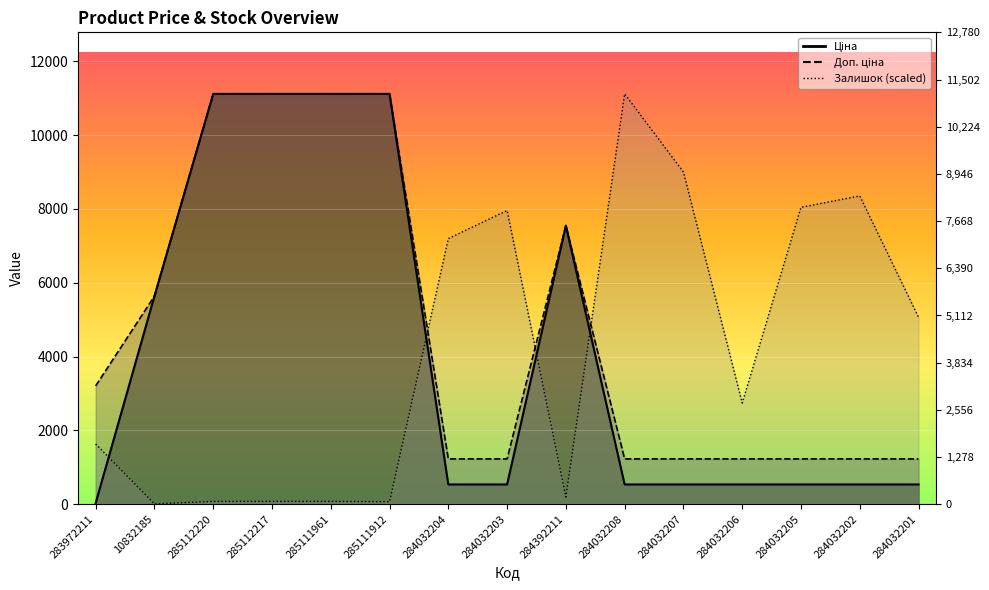

In Залишок, how many points are lower than both neighbors (excluding endpoints)?

4